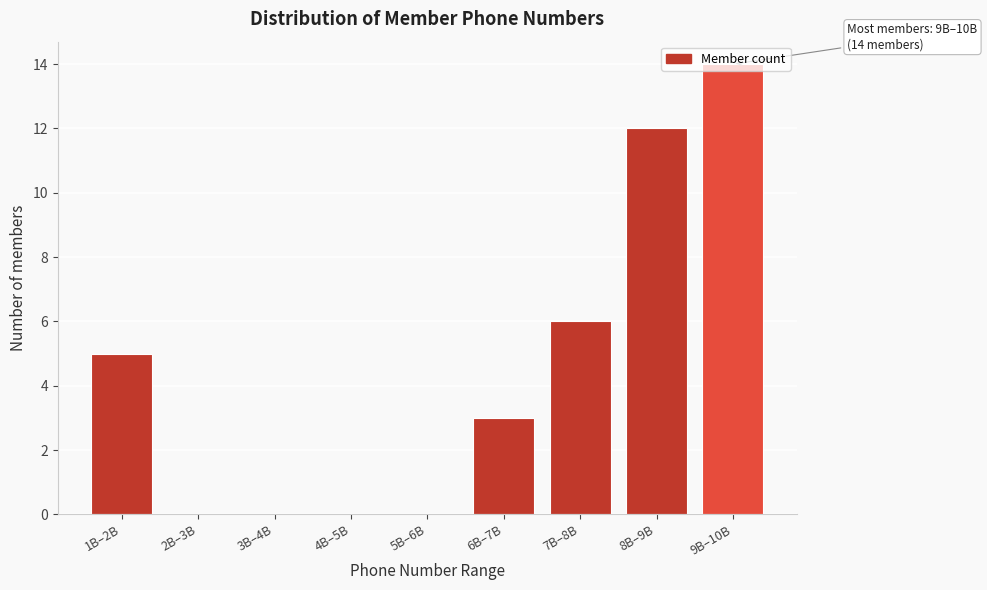

Between 6B–7B and 4B–5B, which is larger?

6B–7B